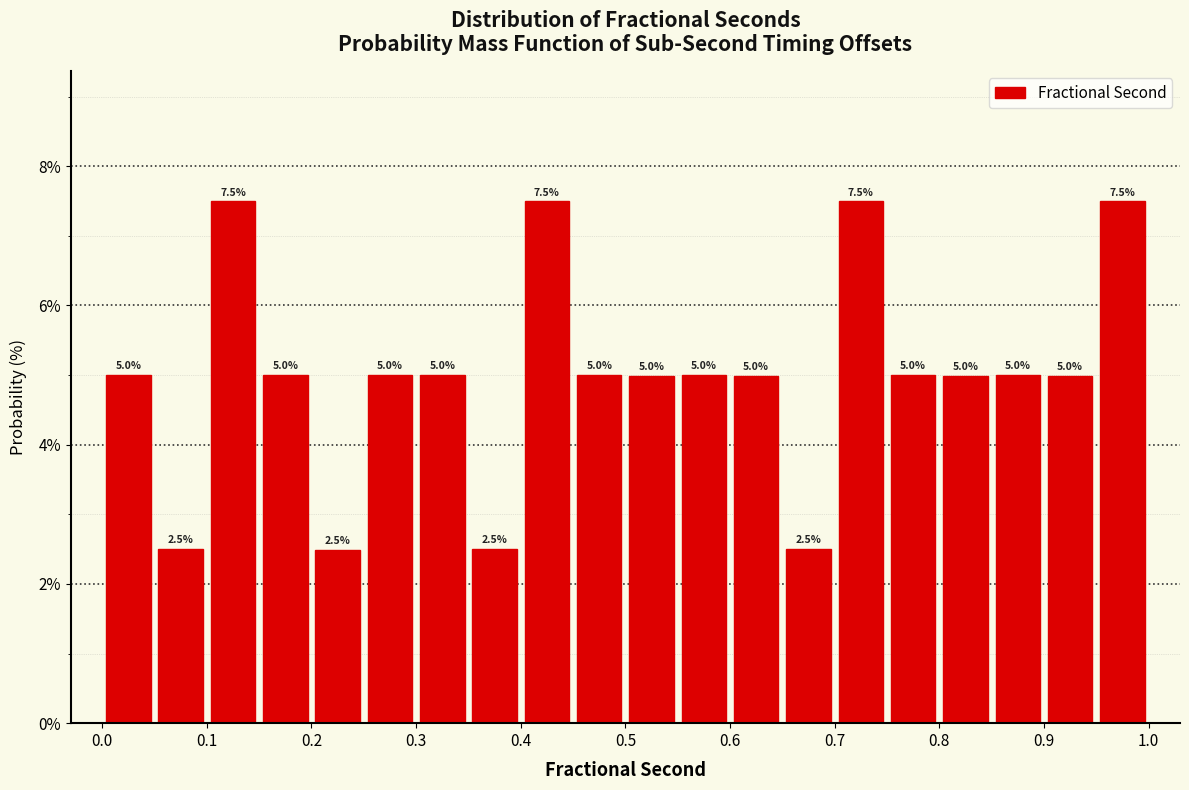

Reading left to right, transcribe this chart: for each bar, give the range it covers on the x-axis and its height.

0.00 to 0.05: 5.0
0.05 to 0.10: 2.5
0.10 to 0.15: 7.5
0.15 to 0.20: 5.0
0.20 to 0.25: 2.5
0.25 to 0.30: 5.0
0.30 to 0.35: 5.0
0.35 to 0.40: 2.5
0.40 to 0.45: 7.5
0.45 to 0.50: 5.0
0.50 to 0.55: 5.0
0.55 to 0.60: 5.0
0.60 to 0.65: 5.0
0.65 to 0.70: 2.5
0.70 to 0.75: 7.5
0.75 to 0.80: 5.0
0.80 to 0.85: 5.0
0.85 to 0.90: 5.0
0.90 to 0.95: 5.0
0.95 to 1.00: 7.5